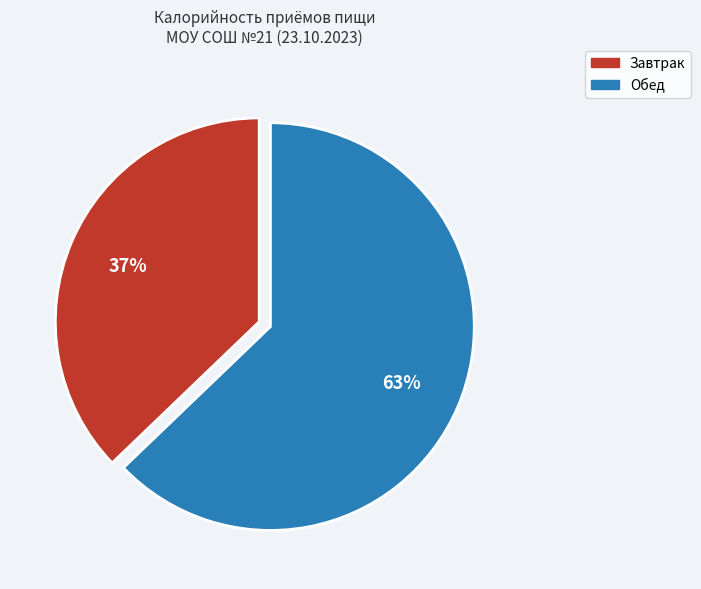

Is there any slice that represents more than half of the pie?

Yes